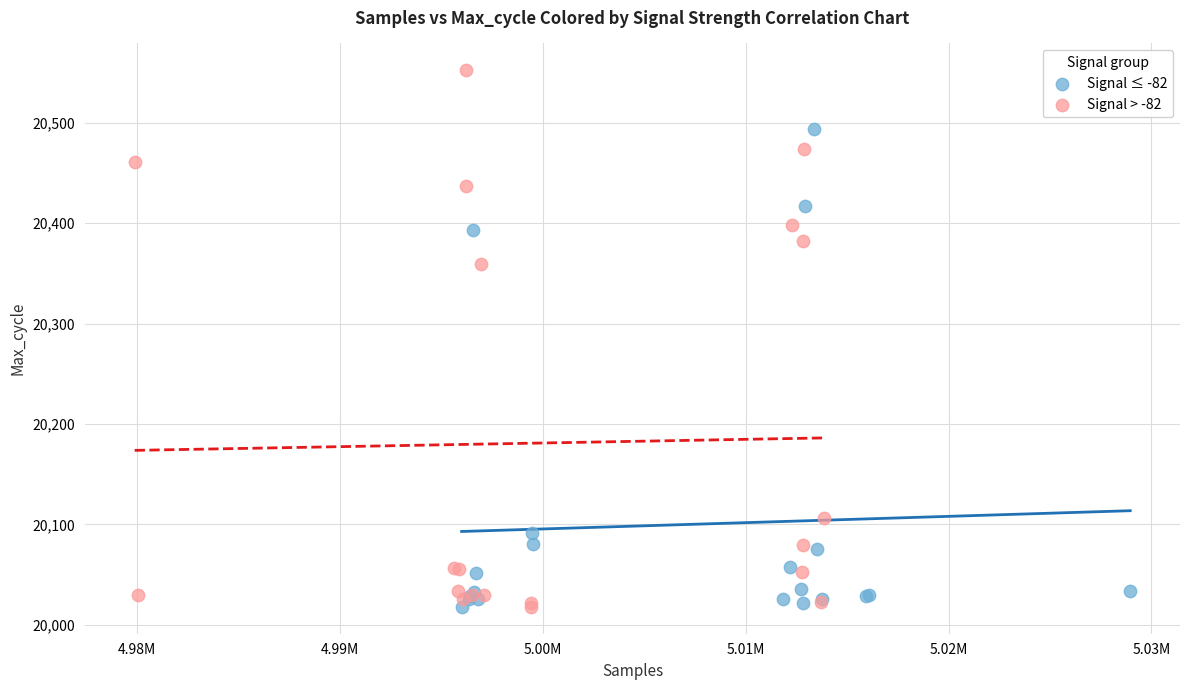

Which series has the largest Y range (max minus min)?

Signal > -82